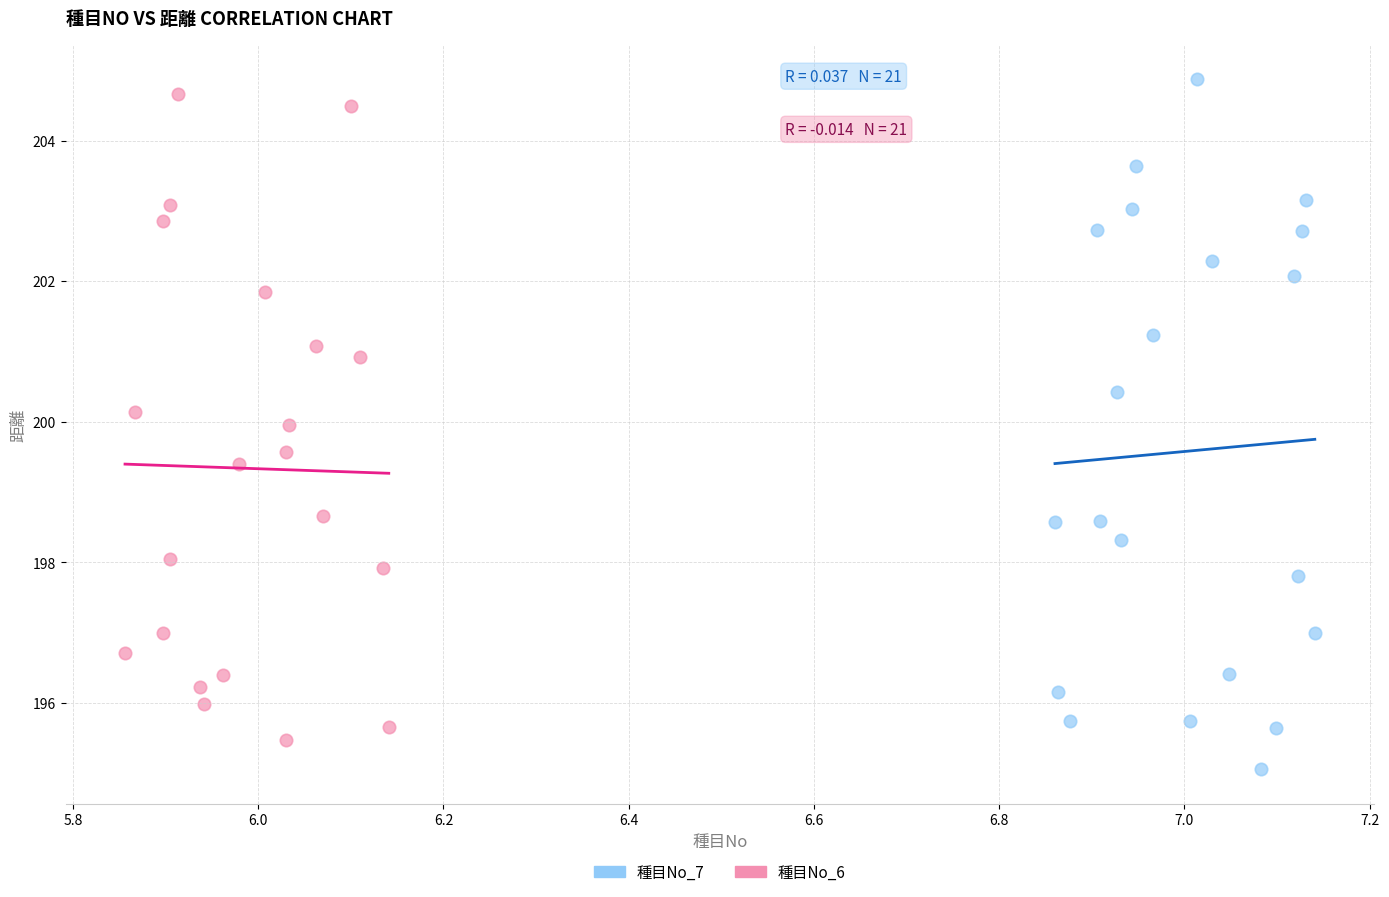

Which series contains the highest Y value?

種目No_7